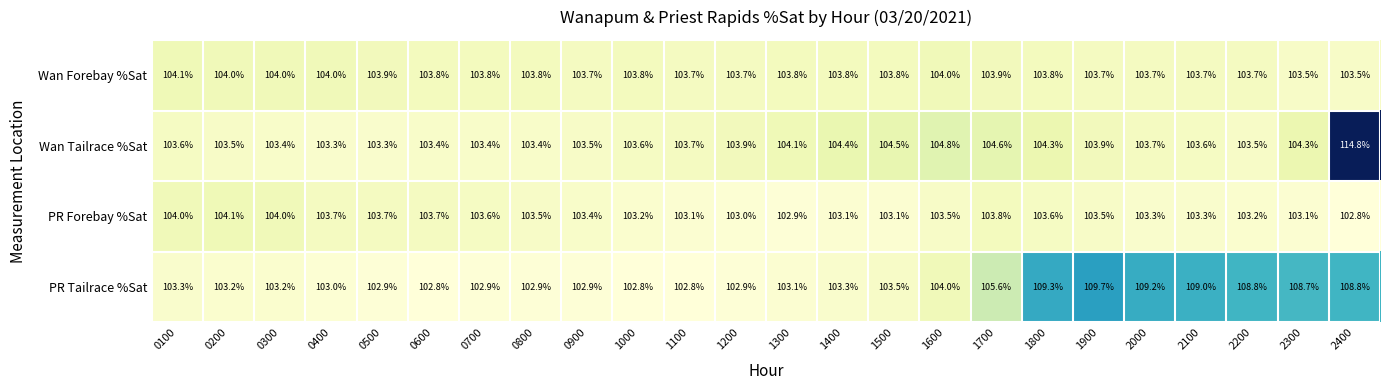

Which category has the highest value across all series?

2400